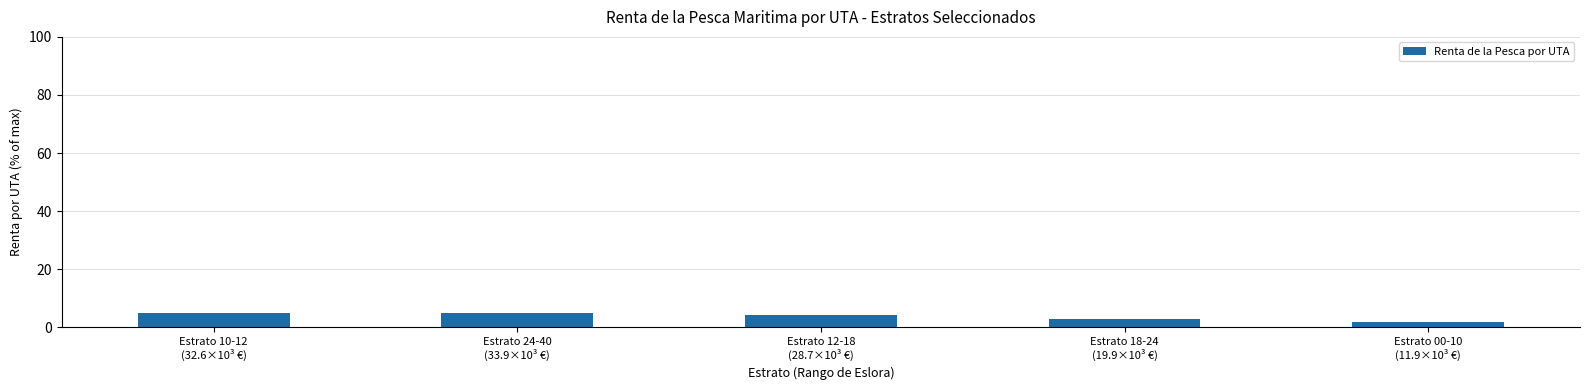

What is the difference between the maximum and minimum values?

3.2